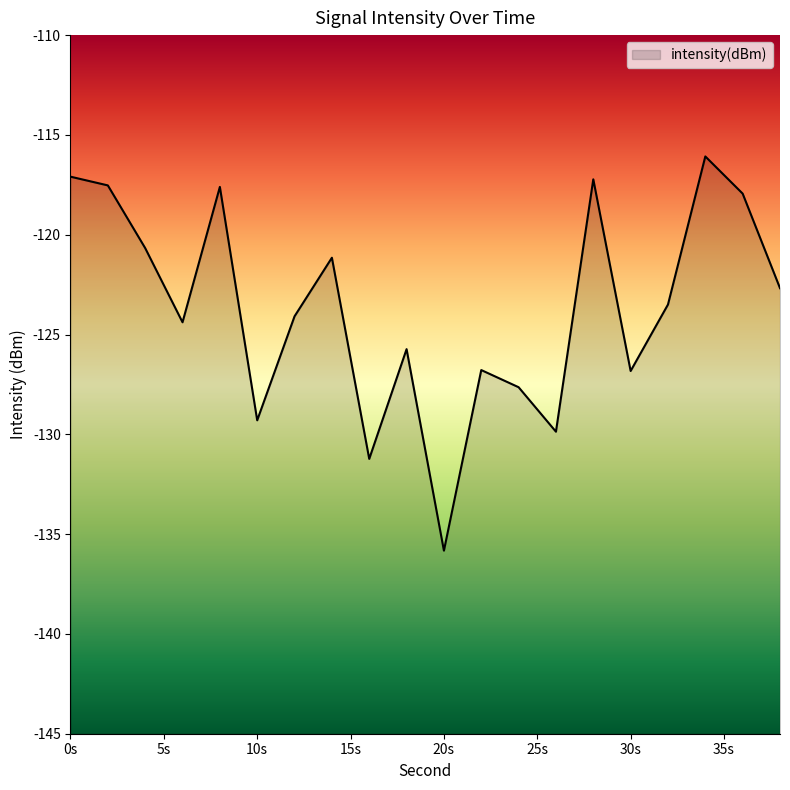

What is the value of the 8th point from the left?

-121.2